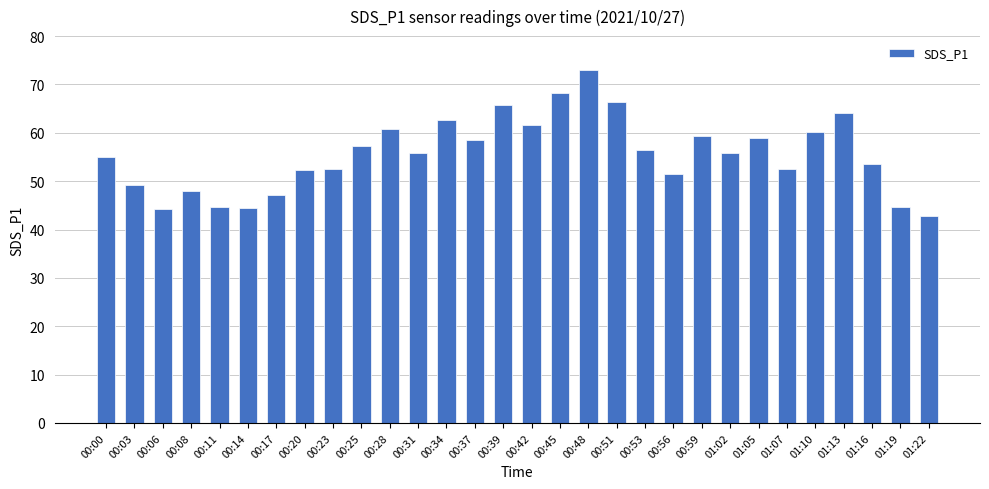

Approximately how many times larger is the value at 00:28 compared to 00:25?

1.1